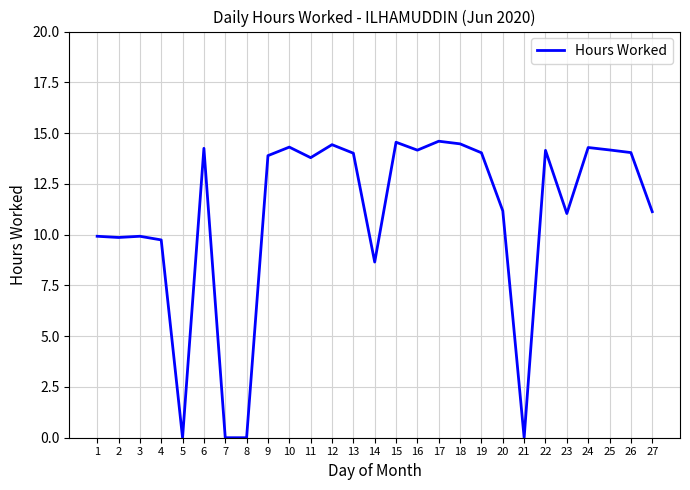

What is the difference between the maximum and minimum values?

14.6